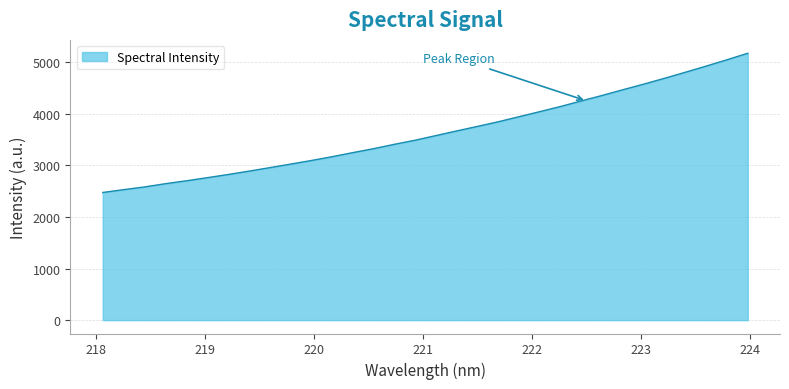

What is the minimum value shown in the chart?

2476.5